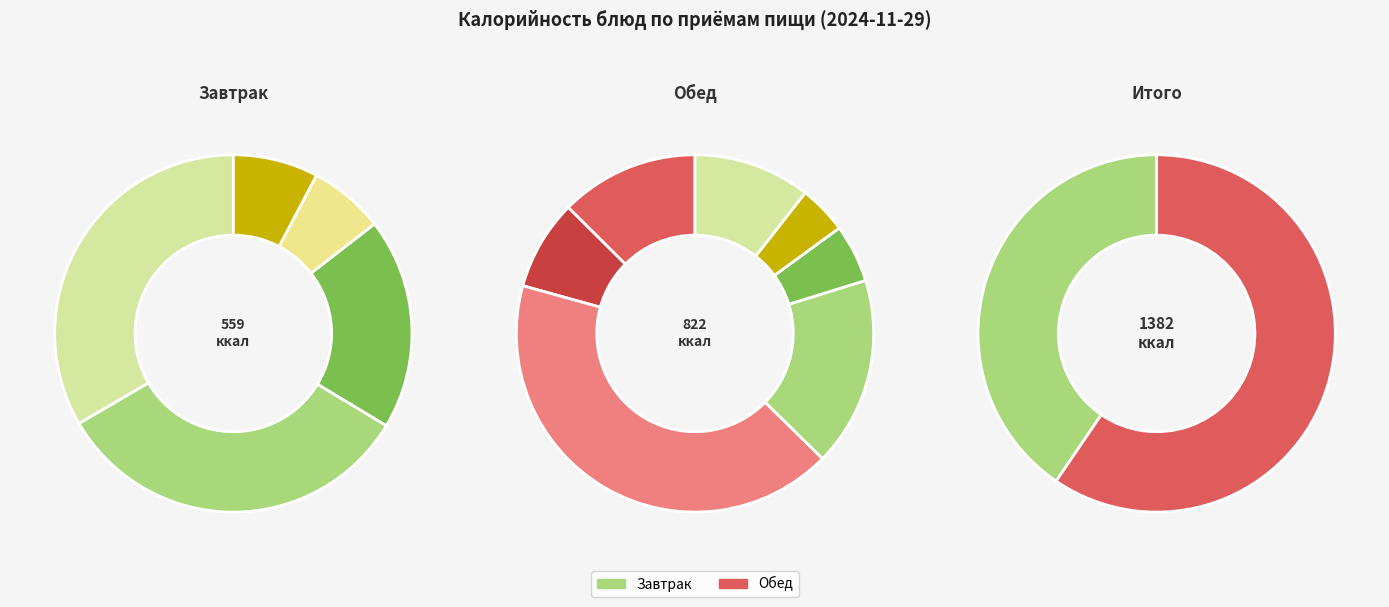

Which has a higher value, Салат из свеклы or Бутерброд с сыром?

Бутерброд с сыром